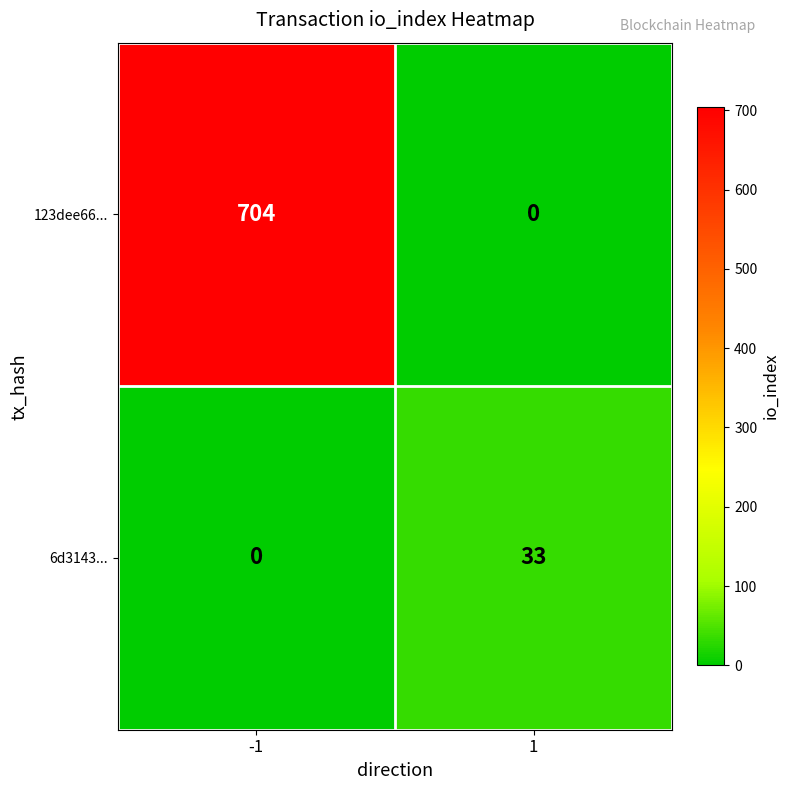

What is the sum of all 6d3143... values?

33